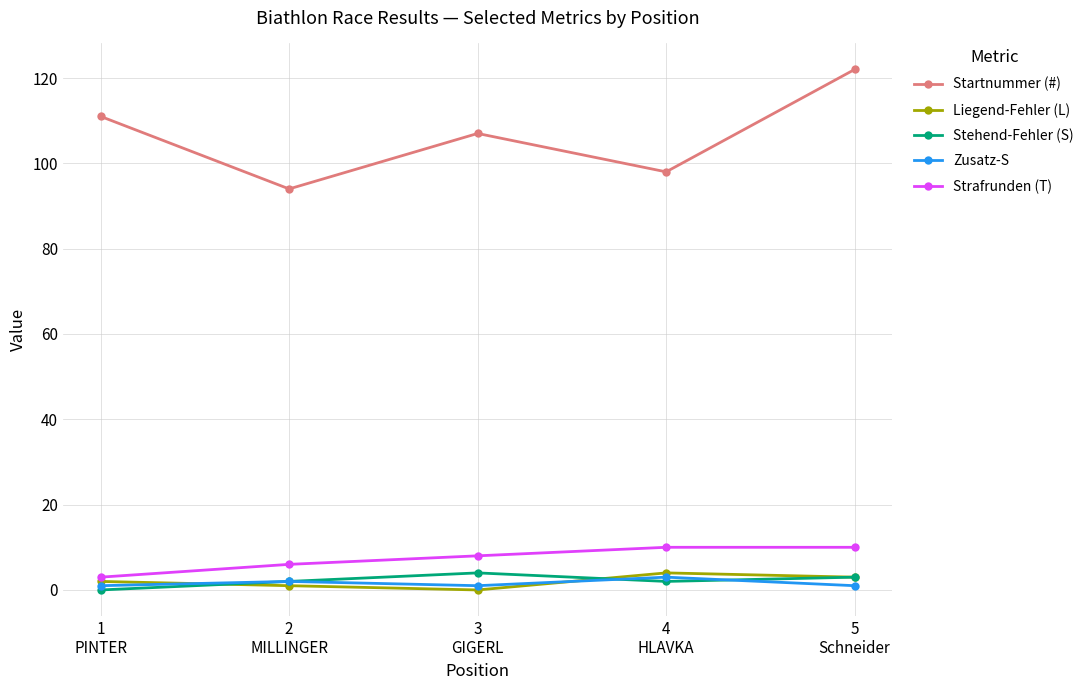

Which series has the largest range (max minus min)?

Startnummer (#)